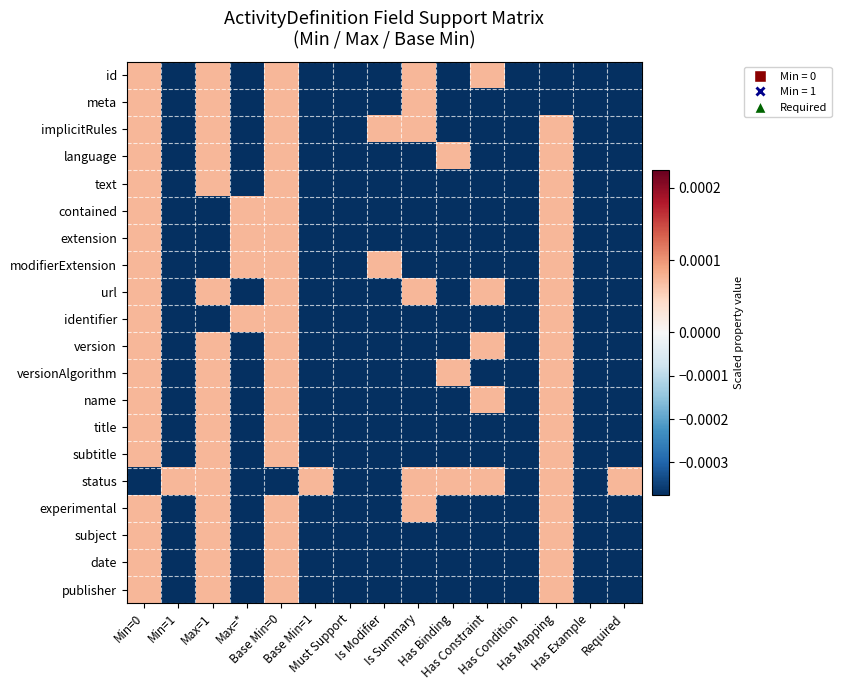

Reading left to right, extract all data points from this chart.

id: Min=0=0.0	Min=1=-0.0	Max=1=0.0	Max=*=-0.0	Base Min=0=0.0	Base Min=1=-0.0	Must Support=-0.0	Is Modifier=-0.0	Is Summary=0.0	Has Binding=-0.0	Has Constraint=0.0	Has Condition=-0.0	Has Mapping=-0.0	Has Example=-0.0	Required=-0.0
meta: Min=0=0.0	Min=1=-0.0	Max=1=0.0	Max=*=-0.0	Base Min=0=0.0	Base Min=1=-0.0	Must Support=-0.0	Is Modifier=-0.0	Is Summary=0.0	Has Binding=-0.0	Has Constraint=-0.0	Has Condition=-0.0	Has Mapping=-0.0	Has Example=-0.0	Required=-0.0
implicitRules: Min=0=0.0	Min=1=-0.0	Max=1=0.0	Max=*=-0.0	Base Min=0=0.0	Base Min=1=-0.0	Must Support=-0.0	Is Modifier=0.0	Is Summary=0.0	Has Binding=-0.0	Has Constraint=-0.0	Has Condition=-0.0	Has Mapping=0.0	Has Example=-0.0	Required=-0.0
language: Min=0=0.0	Min=1=-0.0	Max=1=0.0	Max=*=-0.0	Base Min=0=0.0	Base Min=1=-0.0	Must Support=-0.0	Is Modifier=-0.0	Is Summary=-0.0	Has Binding=0.0	Has Constraint=-0.0	Has Condition=-0.0	Has Mapping=0.0	Has Example=-0.0	Required=-0.0
text: Min=0=0.0	Min=1=-0.0	Max=1=0.0	Max=*=-0.0	Base Min=0=0.0	Base Min=1=-0.0	Must Support=-0.0	Is Modifier=-0.0	Is Summary=-0.0	Has Binding=-0.0	Has Constraint=-0.0	Has Condition=-0.0	Has Mapping=0.0	Has Example=-0.0	Required=-0.0
contained: Min=0=0.0	Min=1=-0.0	Max=1=-0.0	Max=*=0.0	Base Min=0=0.0	Base Min=1=-0.0	Must Support=-0.0	Is Modifier=-0.0	Is Summary=-0.0	Has Binding=-0.0	Has Constraint=-0.0	Has Condition=-0.0	Has Mapping=0.0	Has Example=-0.0	Required=-0.0
extension: Min=0=0.0	Min=1=-0.0	Max=1=-0.0	Max=*=0.0	Base Min=0=0.0	Base Min=1=-0.0	Must Support=-0.0	Is Modifier=-0.0	Is Summary=-0.0	Has Binding=-0.0	Has Constraint=-0.0	Has Condition=-0.0	Has Mapping=0.0	Has Example=-0.0	Required=-0.0
modifierExtension: Min=0=0.0	Min=1=-0.0	Max=1=-0.0	Max=*=0.0	Base Min=0=0.0	Base Min=1=-0.0	Must Support=-0.0	Is Modifier=0.0	Is Summary=-0.0	Has Binding=-0.0	Has Constraint=-0.0	Has Condition=-0.0	Has Mapping=0.0	Has Example=-0.0	Required=-0.0
url: Min=0=0.0	Min=1=-0.0	Max=1=0.0	Max=*=-0.0	Base Min=0=0.0	Base Min=1=-0.0	Must Support=-0.0	Is Modifier=-0.0	Is Summary=0.0	Has Binding=-0.0	Has Constraint=0.0	Has Condition=-0.0	Has Mapping=0.0	Has Example=-0.0	Required=-0.0
identifier: Min=0=0.0	Min=1=-0.0	Max=1=-0.0	Max=*=0.0	Base Min=0=0.0	Base Min=1=-0.0	Must Support=-0.0	Is Modifier=-0.0	Is Summary=-0.0	Has Binding=-0.0	Has Constraint=-0.0	Has Condition=-0.0	Has Mapping=0.0	Has Example=-0.0	Required=-0.0
version: Min=0=0.0	Min=1=-0.0	Max=1=0.0	Max=*=-0.0	Base Min=0=0.0	Base Min=1=-0.0	Must Support=-0.0	Is Modifier=-0.0	Is Summary=-0.0	Has Binding=-0.0	Has Constraint=0.0	Has Condition=-0.0	Has Mapping=0.0	Has Example=-0.0	Required=-0.0
versionAlgorithm: Min=0=0.0	Min=1=-0.0	Max=1=0.0	Max=*=-0.0	Base Min=0=0.0	Base Min=1=-0.0	Must Support=-0.0	Is Modifier=-0.0	Is Summary=-0.0	Has Binding=0.0	Has Constraint=-0.0	Has Condition=-0.0	Has Mapping=0.0	Has Example=-0.0	Required=-0.0
name: Min=0=0.0	Min=1=-0.0	Max=1=0.0	Max=*=-0.0	Base Min=0=0.0	Base Min=1=-0.0	Must Support=-0.0	Is Modifier=-0.0	Is Summary=-0.0	Has Binding=-0.0	Has Constraint=0.0	Has Condition=-0.0	Has Mapping=0.0	Has Example=-0.0	Required=-0.0
title: Min=0=0.0	Min=1=-0.0	Max=1=0.0	Max=*=-0.0	Base Min=0=0.0	Base Min=1=-0.0	Must Support=-0.0	Is Modifier=-0.0	Is Summary=-0.0	Has Binding=-0.0	Has Constraint=-0.0	Has Condition=-0.0	Has Mapping=0.0	Has Example=-0.0	Required=-0.0
subtitle: Min=0=0.0	Min=1=-0.0	Max=1=0.0	Max=*=-0.0	Base Min=0=0.0	Base Min=1=-0.0	Must Support=-0.0	Is Modifier=-0.0	Is Summary=-0.0	Has Binding=-0.0	Has Constraint=-0.0	Has Condition=-0.0	Has Mapping=0.0	Has Example=-0.0	Required=-0.0
status: Min=0=-0.0	Min=1=0.0	Max=1=0.0	Max=*=-0.0	Base Min=0=-0.0	Base Min=1=0.0	Must Support=-0.0	Is Modifier=-0.0	Is Summary=0.0	Has Binding=0.0	Has Constraint=0.0	Has Condition=-0.0	Has Mapping=0.0	Has Example=-0.0	Required=0.0
experimental: Min=0=0.0	Min=1=-0.0	Max=1=0.0	Max=*=-0.0	Base Min=0=0.0	Base Min=1=-0.0	Must Support=-0.0	Is Modifier=-0.0	Is Summary=0.0	Has Binding=-0.0	Has Constraint=-0.0	Has Condition=-0.0	Has Mapping=0.0	Has Example=-0.0	Required=-0.0
subject: Min=0=0.0	Min=1=-0.0	Max=1=0.0	Max=*=-0.0	Base Min=0=0.0	Base Min=1=-0.0	Must Support=-0.0	Is Modifier=-0.0	Is Summary=-0.0	Has Binding=-0.0	Has Constraint=-0.0	Has Condition=-0.0	Has Mapping=0.0	Has Example=-0.0	Required=-0.0
date: Min=0=0.0	Min=1=-0.0	Max=1=0.0	Max=*=-0.0	Base Min=0=0.0	Base Min=1=-0.0	Must Support=-0.0	Is Modifier=-0.0	Is Summary=-0.0	Has Binding=-0.0	Has Constraint=-0.0	Has Condition=-0.0	Has Mapping=0.0	Has Example=-0.0	Required=-0.0
publisher: Min=0=0.0	Min=1=-0.0	Max=1=0.0	Max=*=-0.0	Base Min=0=0.0	Base Min=1=-0.0	Must Support=-0.0	Is Modifier=-0.0	Is Summary=-0.0	Has Binding=-0.0	Has Constraint=-0.0	Has Condition=-0.0	Has Mapping=0.0	Has Example=-0.0	Required=-0.0